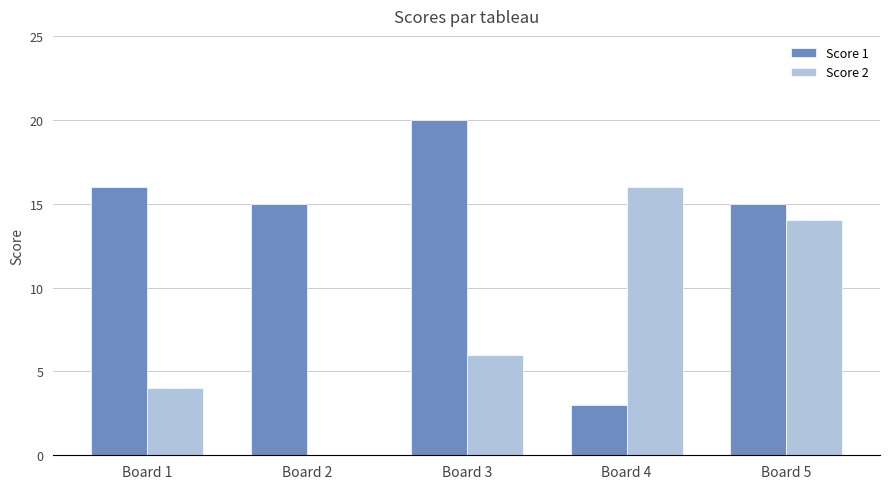

What value does the Score 1 series have at Board 4?

3